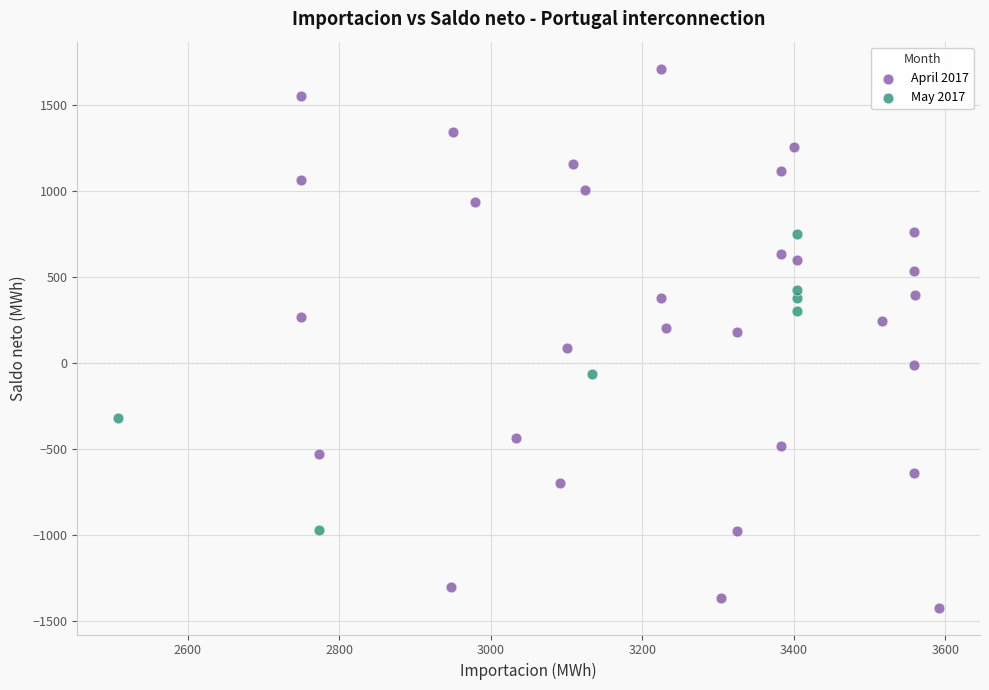

Which series has the largest Y range (max minus min)?

April 2017